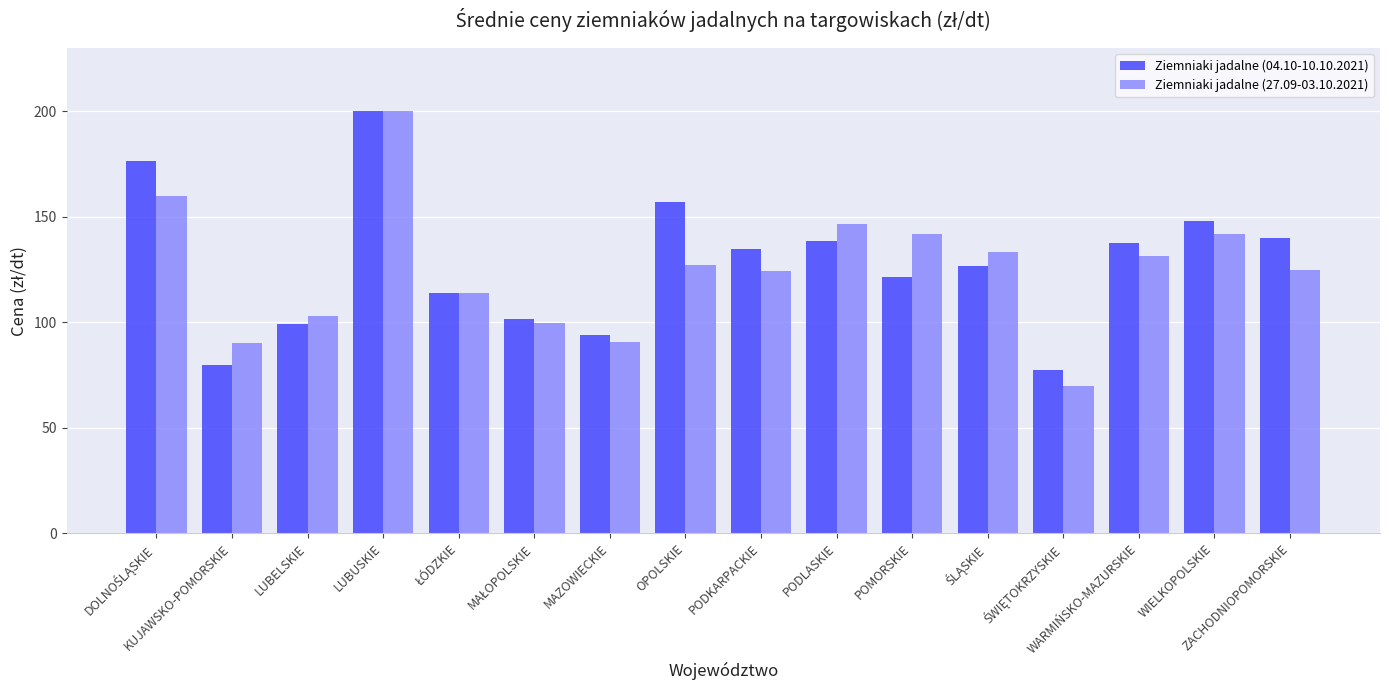

True or false: Ziemniaki jadalne (27.09-03.10.2021) has a value of 125.0 at ZACHODNIOPOMORSKIE.

True